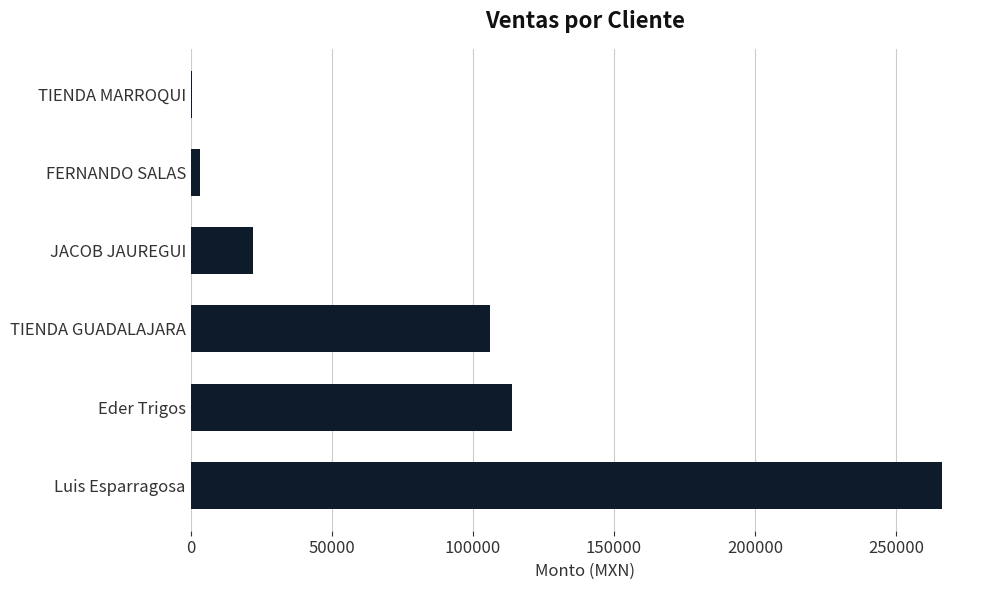

What is the greatest value displayed?

266375